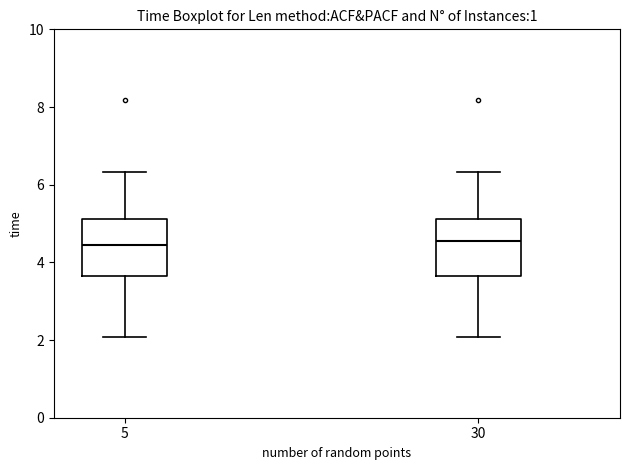

Reading left to right, read every box against the y-axis: the position of its median line, the range the box covers, and the ends of its whiskers. The values are not printed on the chart, so give them approximately, as read against the axis.

5: median 4.4, box 3.6 to 5.2, whiskers 2.0 to 6.4
30: median 4.6, box 3.6 to 5.2, whiskers 2.0 to 6.4